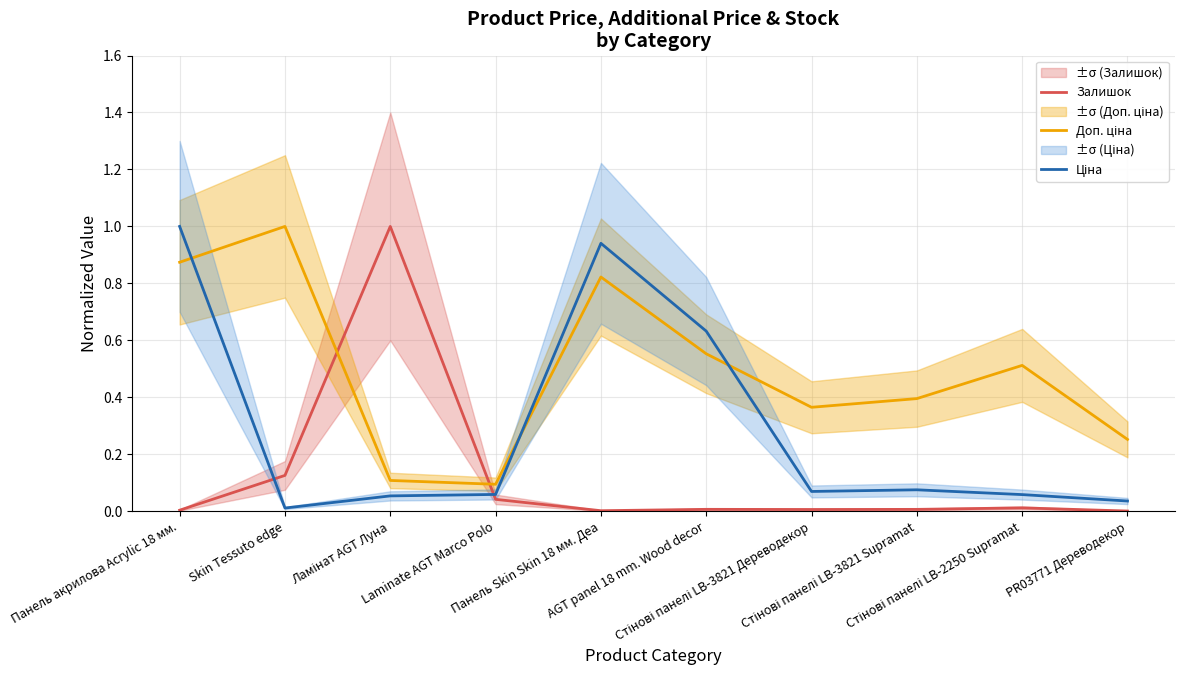

Is it true that Доп. ціна equals 0.2 at Панель Skin Skin 18 мм. Деа?

False